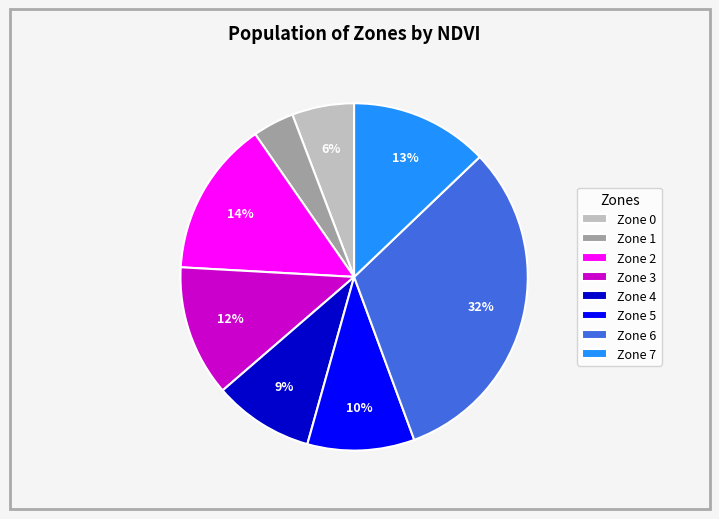

The Zone 1 slice represents 4% of the pie. True or false?

True